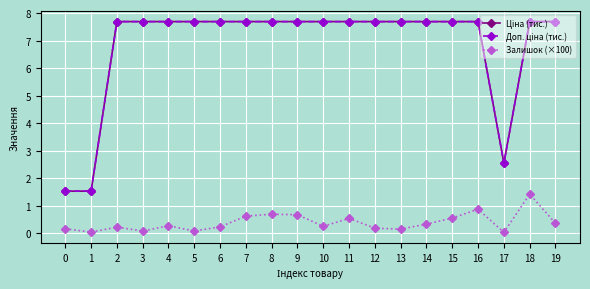

What is the difference between the Залишок (×100) values at 3 and 16?

0.8